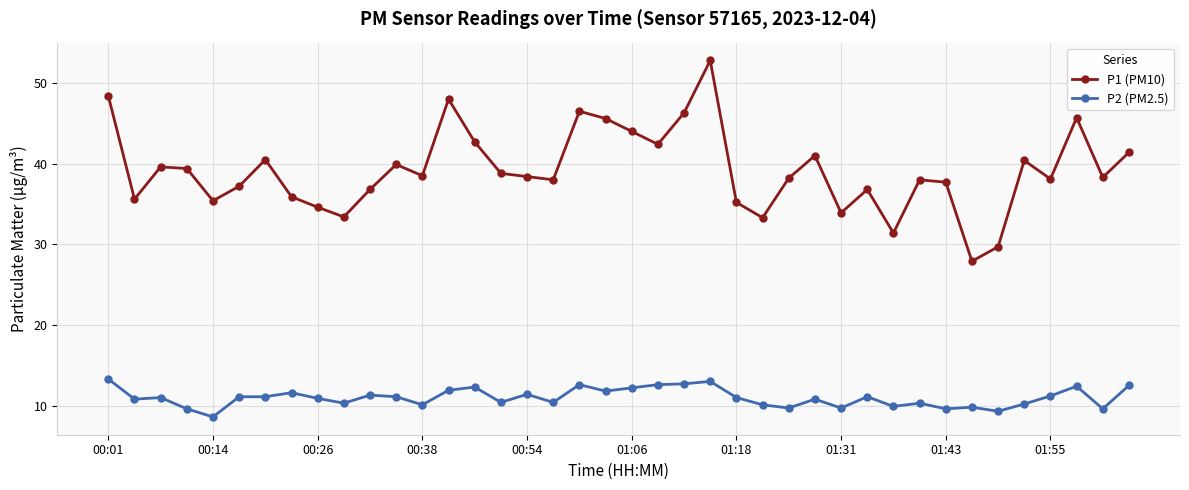

Does the chart have visible grid lines?

Yes